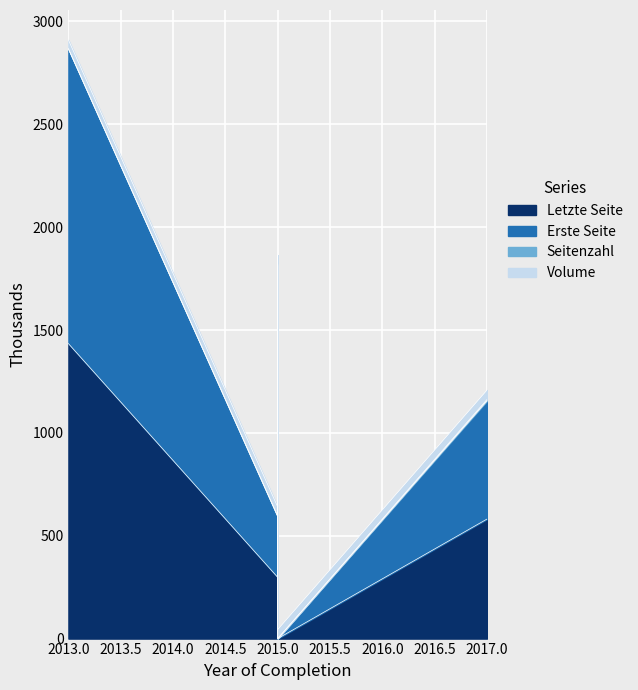

At which category does Erste Seite reach its first local peak?

2015